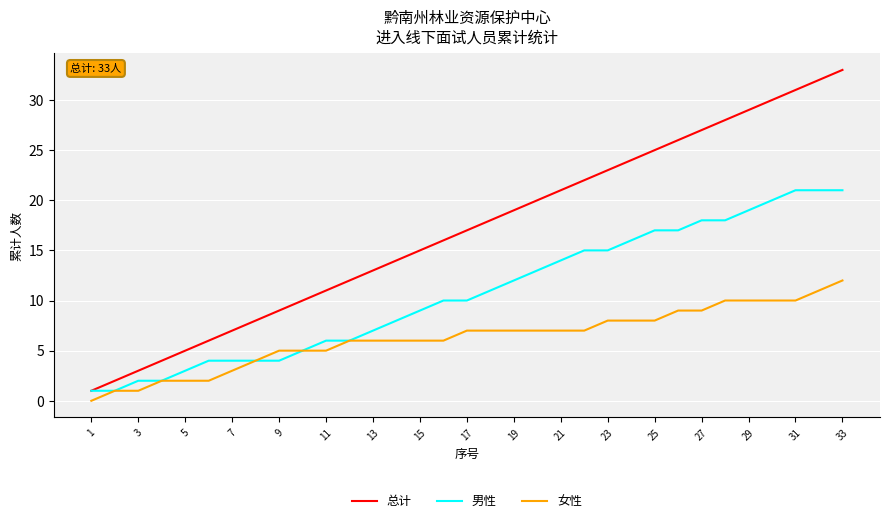

Which series has the largest total across all categories?

总计